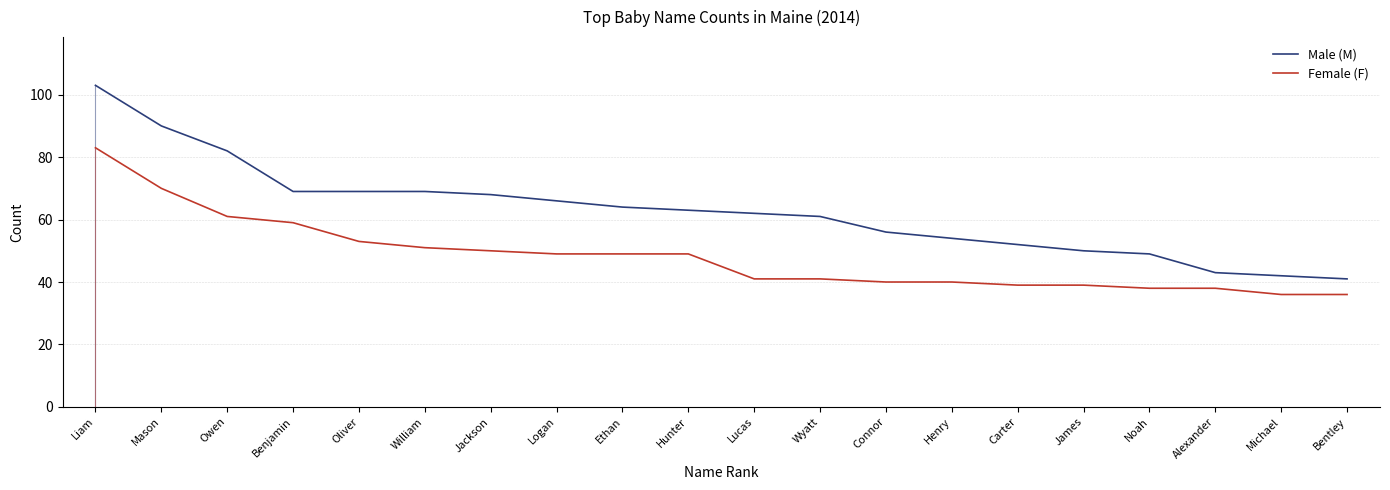

Which series changed the most between Mason and Carter?

Male (M)